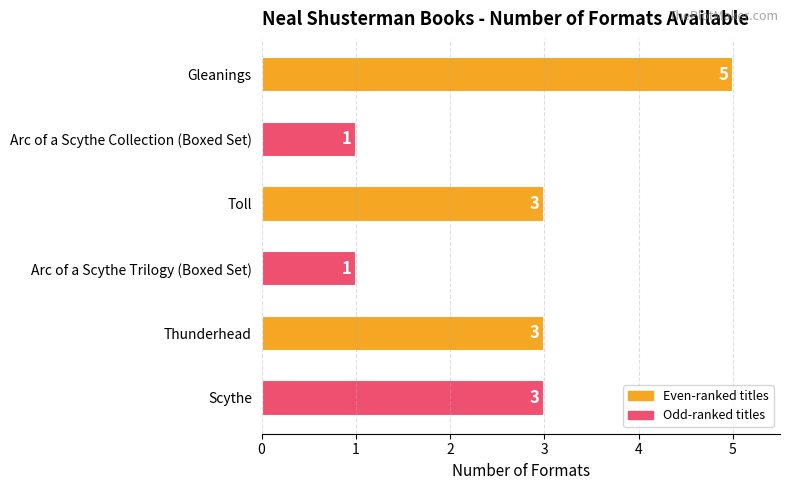

True or false: the data shows 3 at Toll.

True